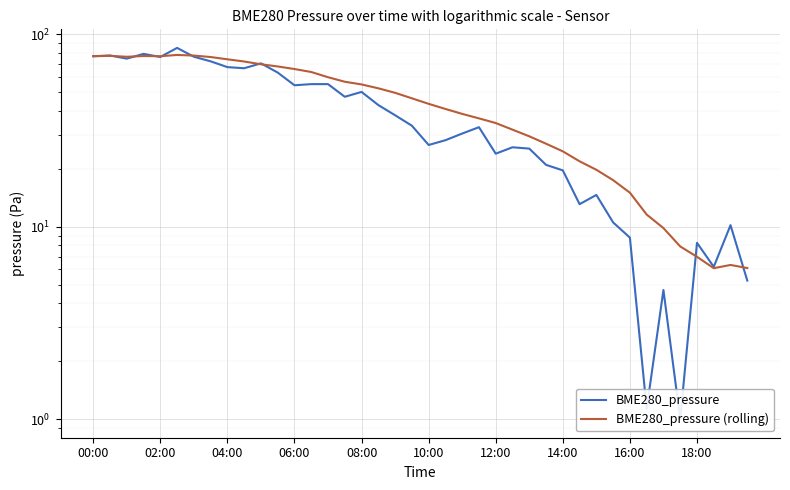

At 17, list the series in order from largest to smallest.

BME280_pressure (rolling), BME280_pressure